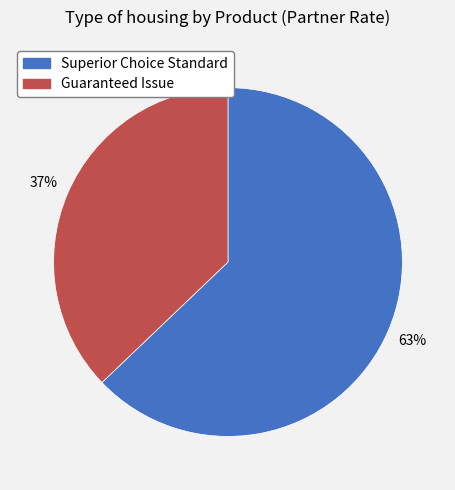

What percentage is the Guaranteed Issue slice, to the nearest percent?

37%